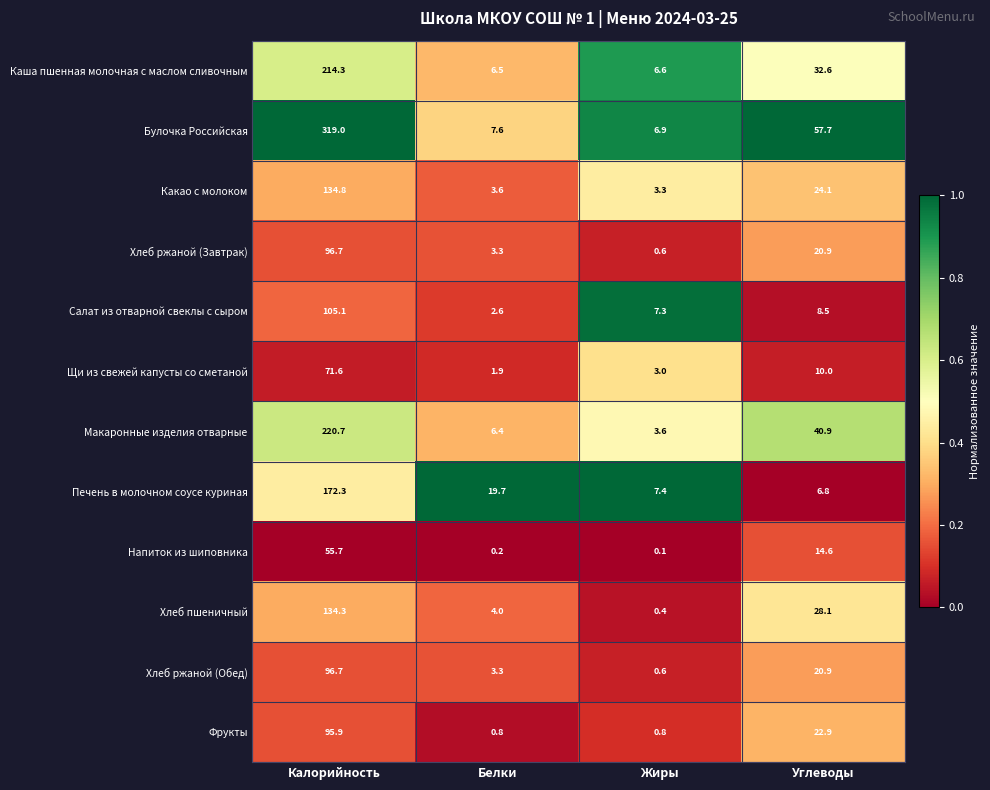

At how many categories does at least one series exceed 0?

4